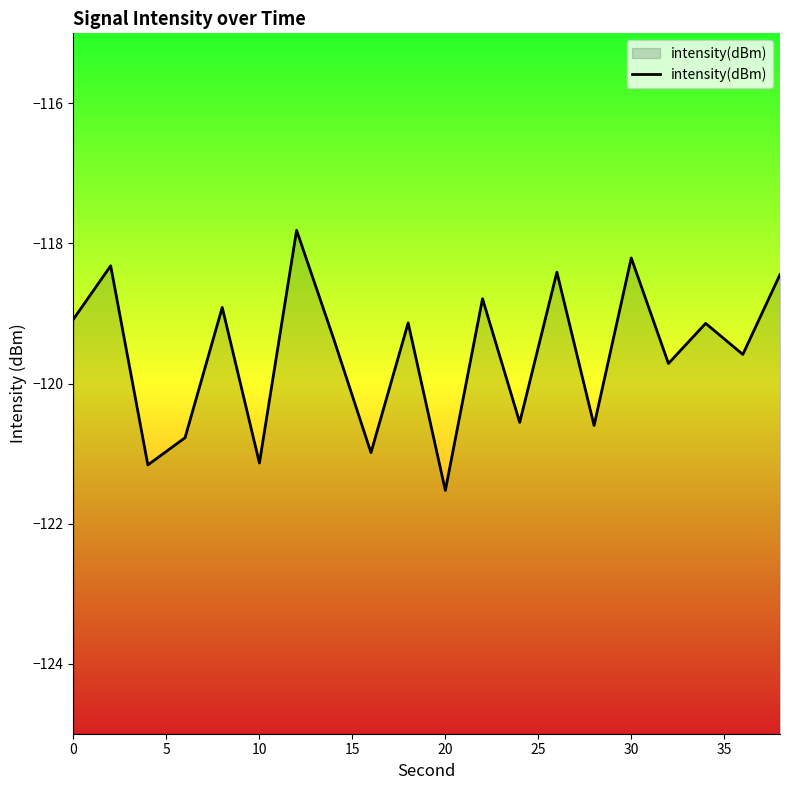

Does the chart display data point markers on the line(s)?

No